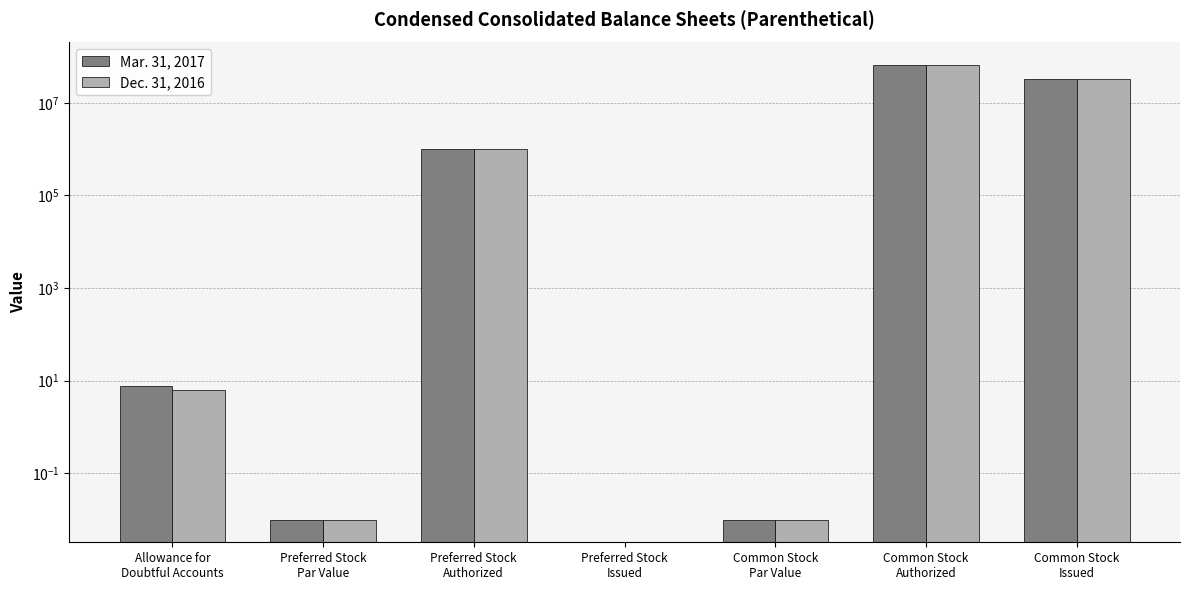

What is the difference between the maximum and minimum values in the Mar. 31, 2017 series?

65000000.0